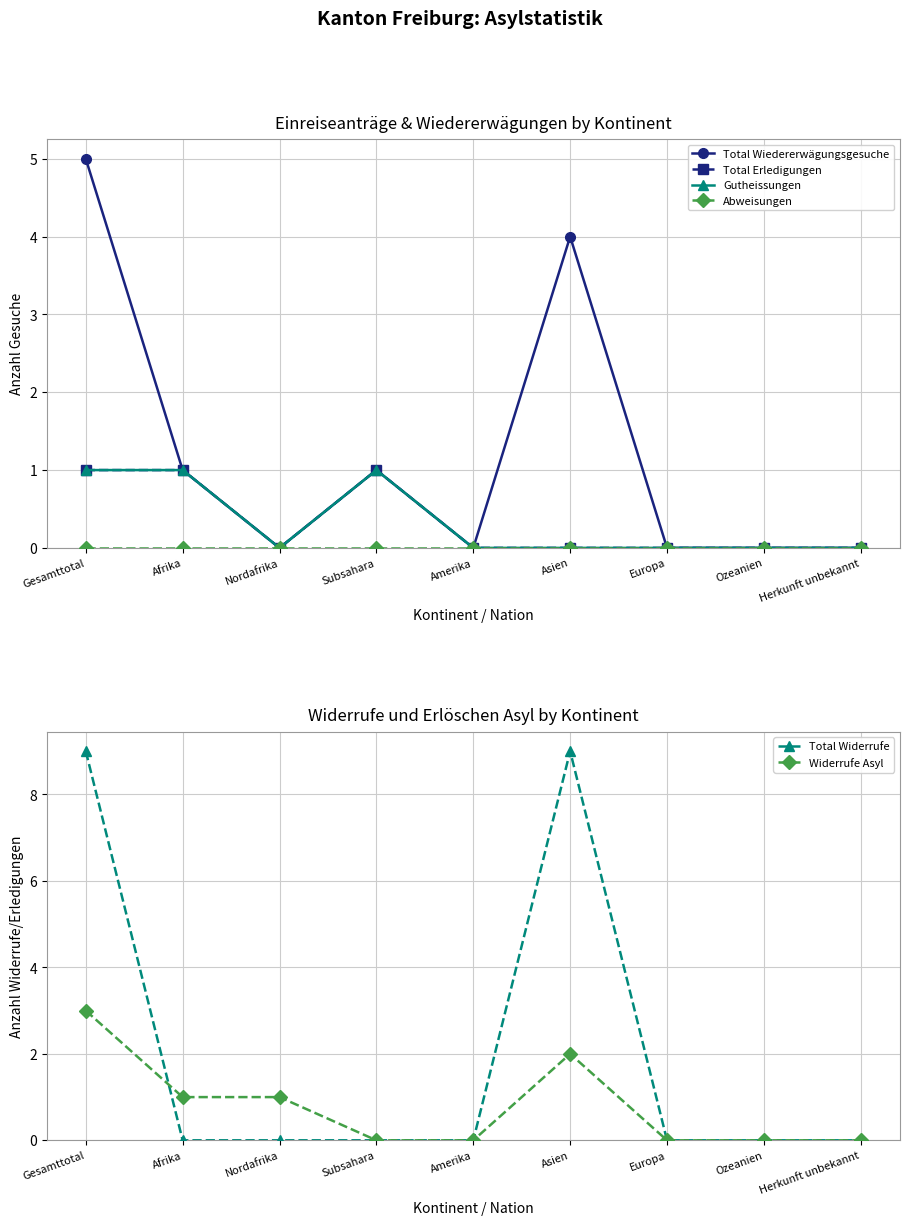

True or false: Abweisungen and Total Wiedererwägungsgesuche cross at least once.

False